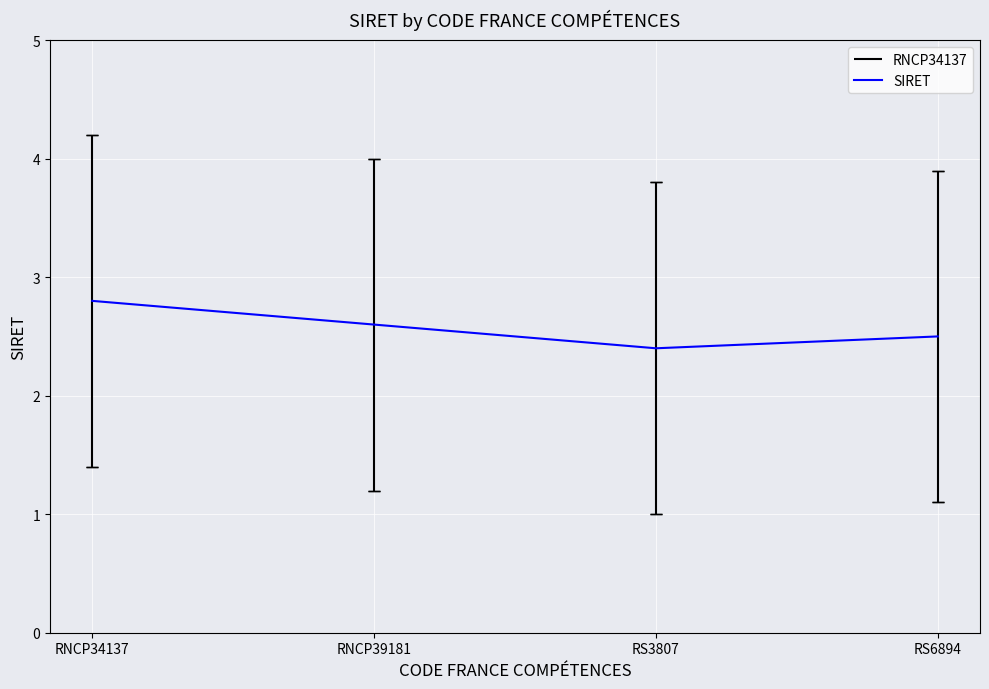

What is the difference between the second highest and minimum values?

0.2